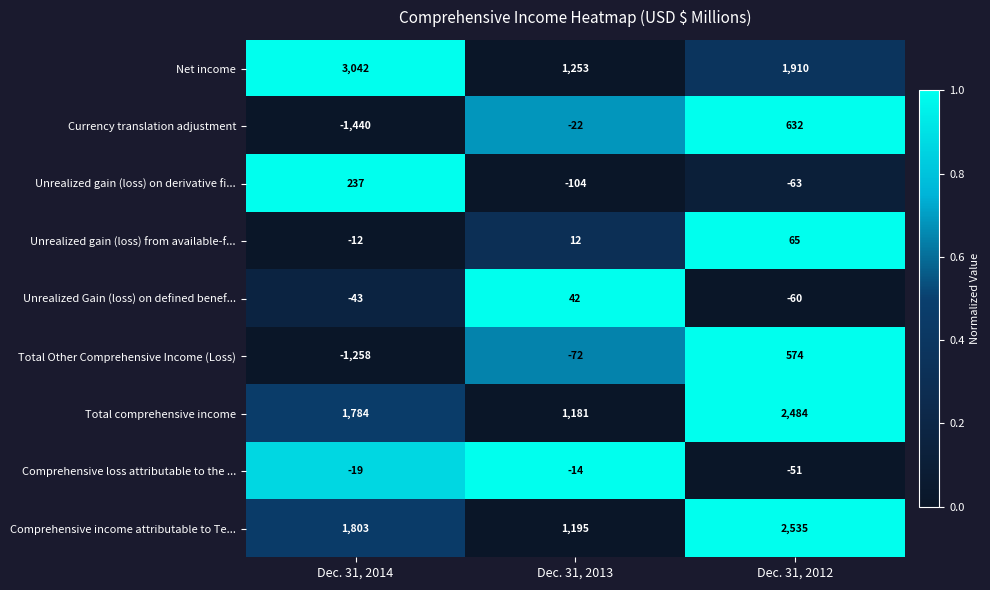

Which series has the largest total across all categories?

Net income